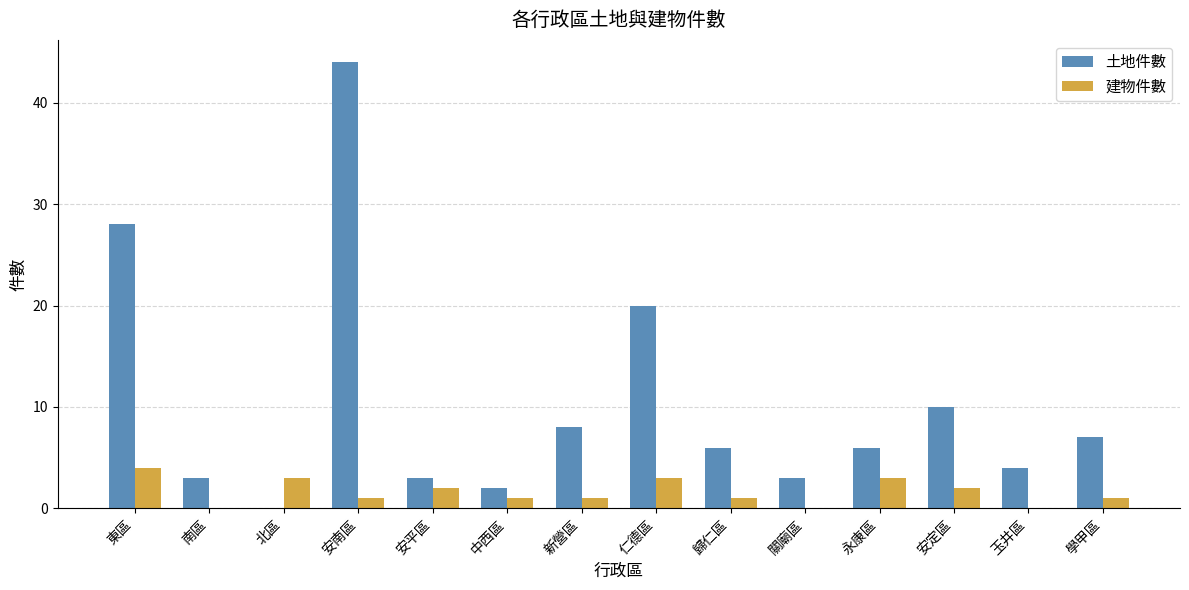

How many series are shown in this chart?

2